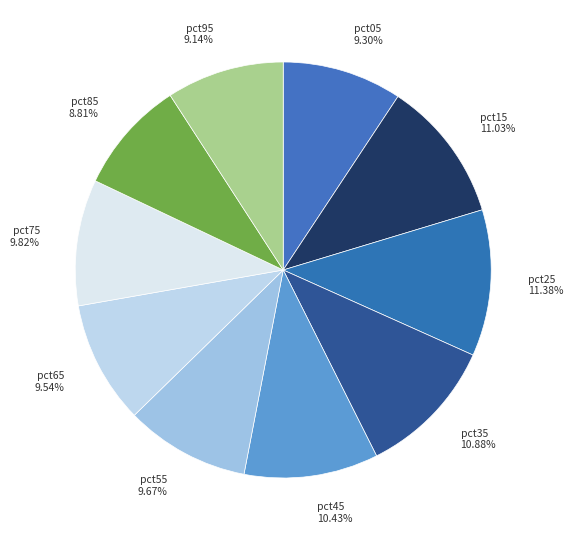

The pct95 slice represents 3% of the pie. True or false?

False